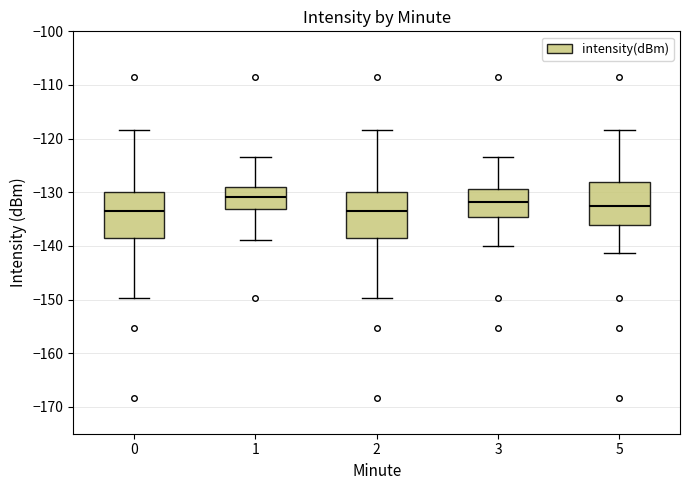

Reading left to right, read every box against the y-axis: the position of its median line, the range the box covers, and the ends of its whiskers. The values are not printed on the chart, so give them approximately, as read against the axis.

0: median -133, box -139 to -130, whiskers -150 to -118
1: median -131, box -133 to -129, whiskers -139 to -123
2: median -133, box -139 to -130, whiskers -150 to -118
3: median -132, box -135 to -129, whiskers -140 to -123
5: median -133, box -136 to -128, whiskers -141 to -118